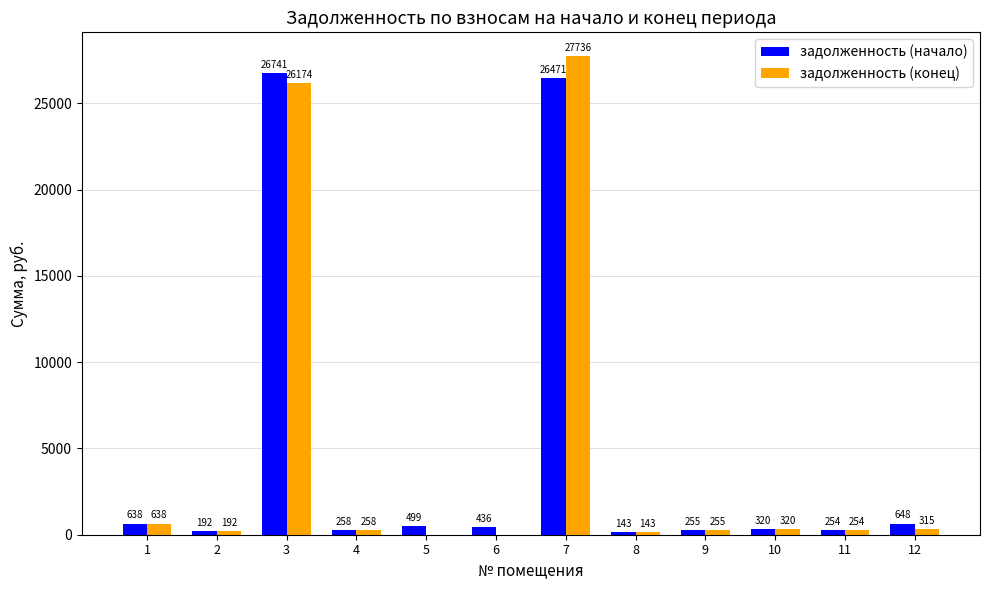

At which category is the sum across all series the highest?

7